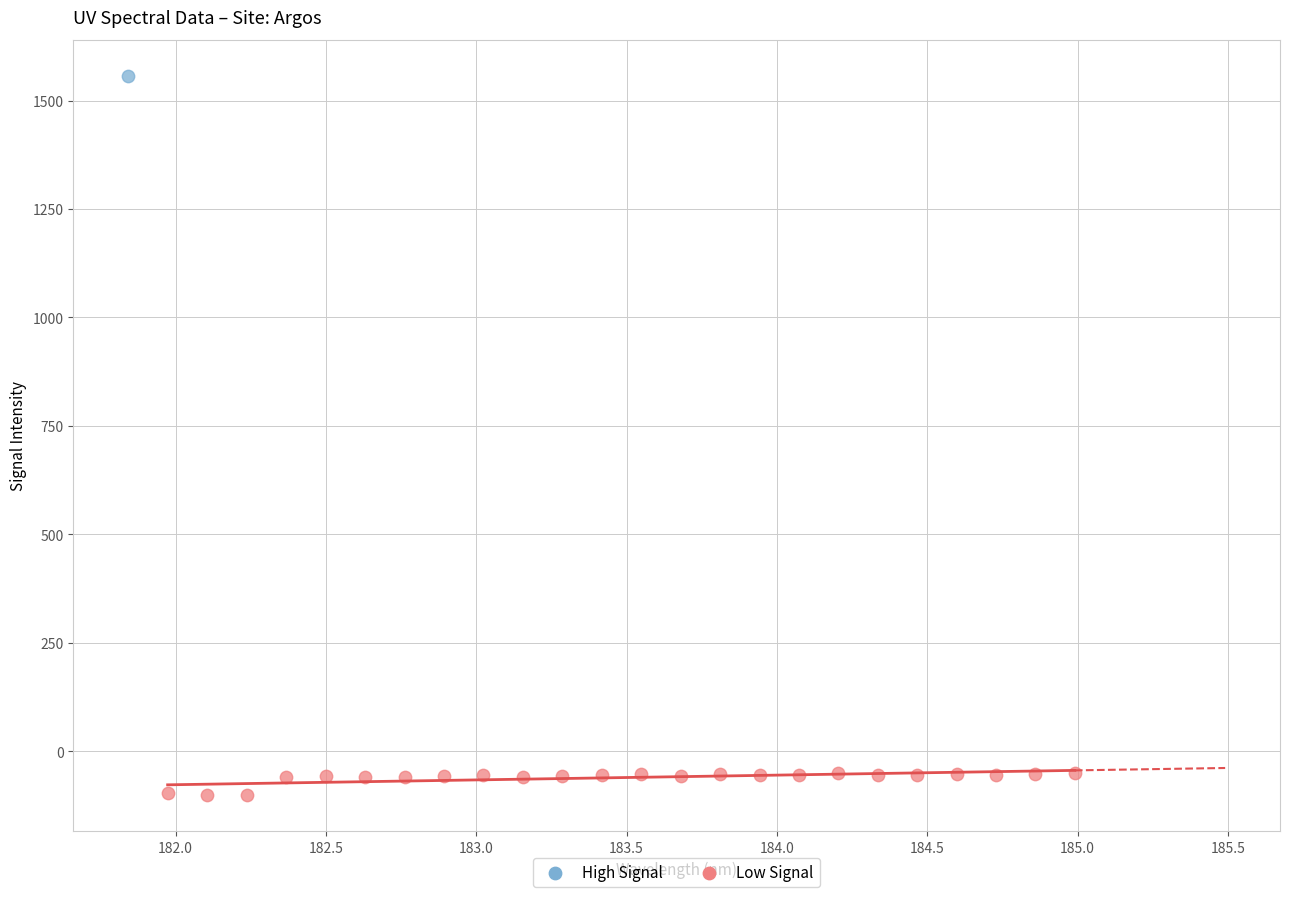

What are all the series names shown in the legend?

High Signal, Low Signal